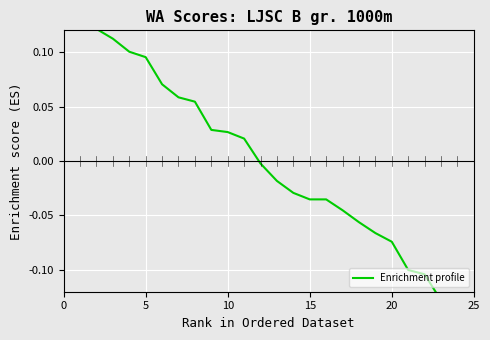

True or false: there are more than 2 points higher than both neighbors.

False